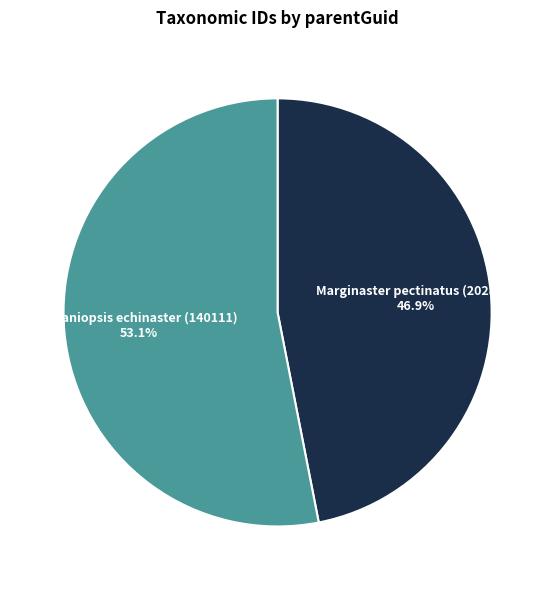

Count the number of slices in the pie.

2